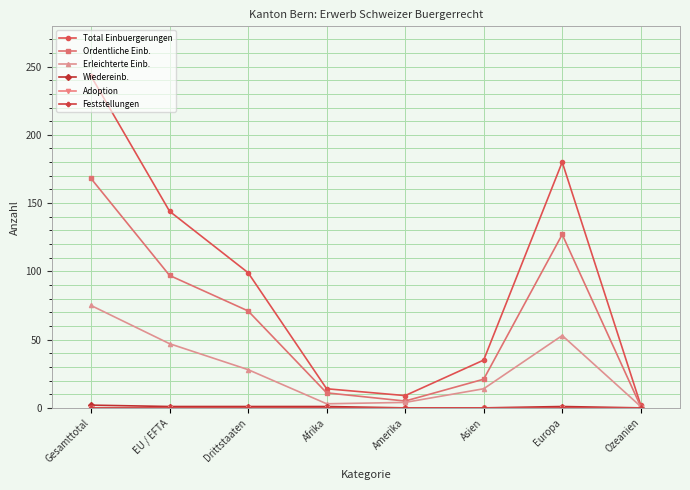

Reading left to right, extract all data points from this chart.

Total Einbuergerungen: 243	144	99	14	9	35	180	2
Ordentliche Einb.: 168	97	71	11	5	21	127	1
Erleichterte Einb.: 75	47	28	3	4	14	53	1
Wiedereinb.: 2	1	1	1	0	0	1	0
Adoption: 0	0	0	0	0	0	0	0
Feststellungen: 0	0	0	0	0	0	0	0